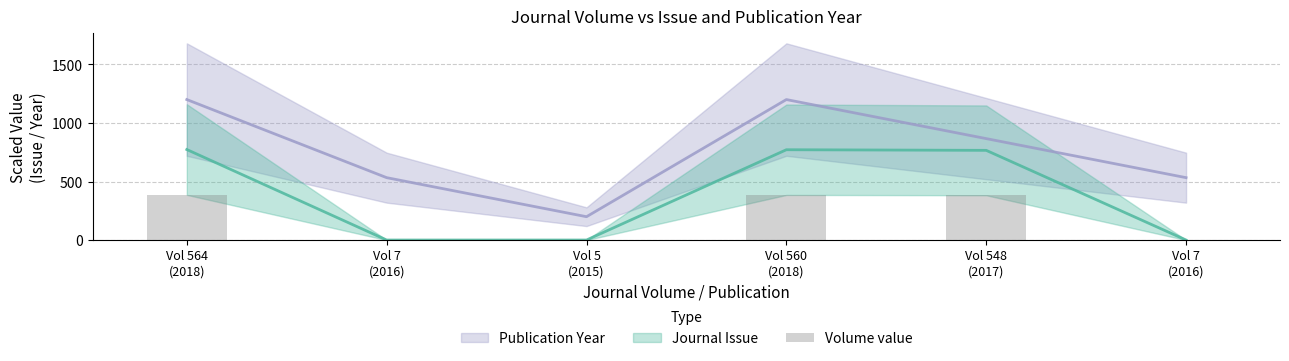

At which label does the data first exceed 383?

Vol 564
(2018)